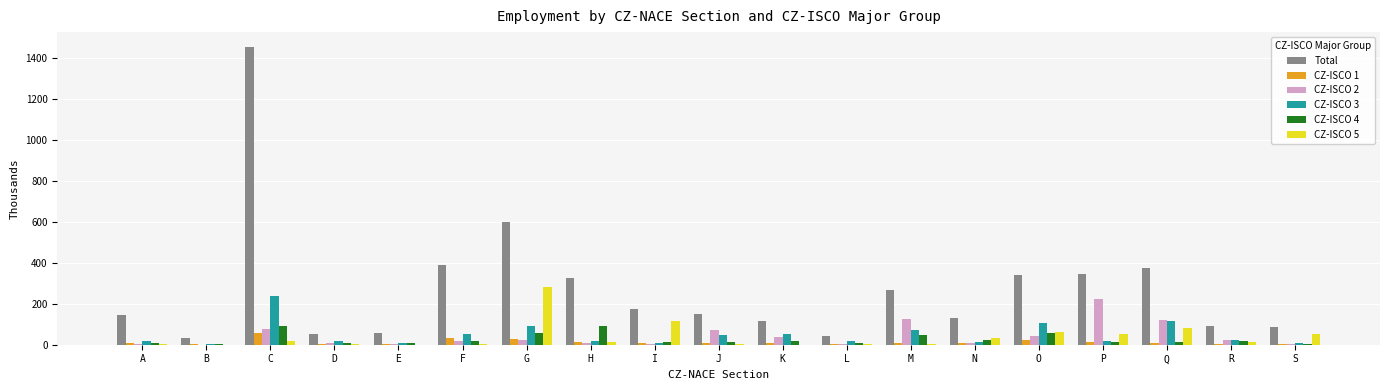

Between B and G, which series saw the biggest shift?

Total